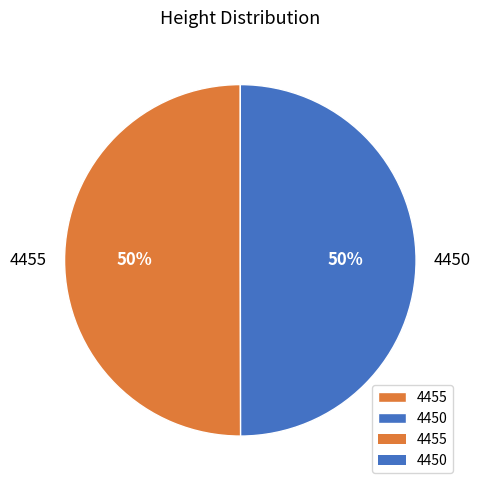

What is the ratio of the value at 4455 to the value at 4450?

1.0